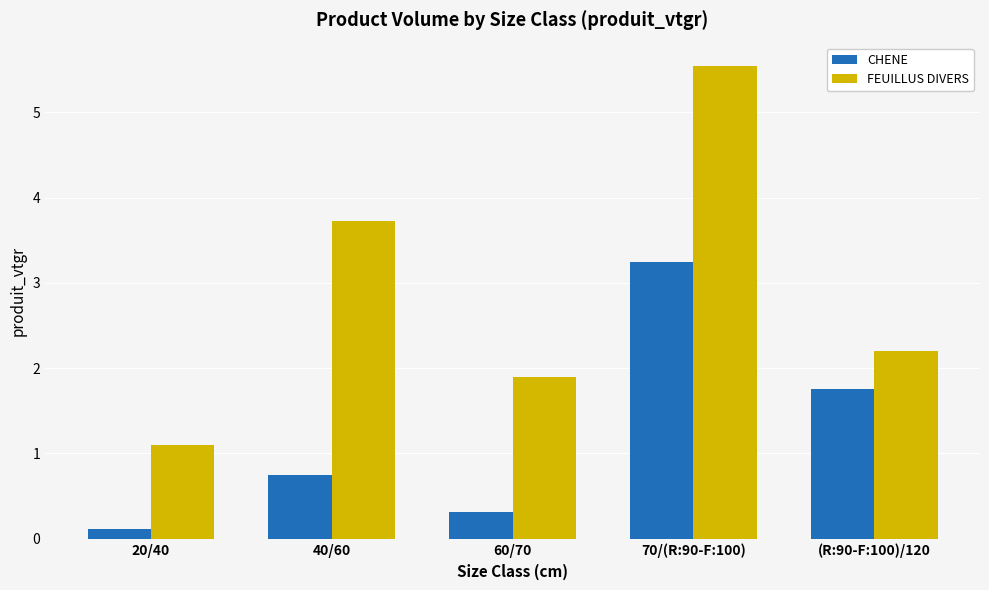

Which series changed the most between 20/40 and 60/70?

FEUILLUS DIVERS